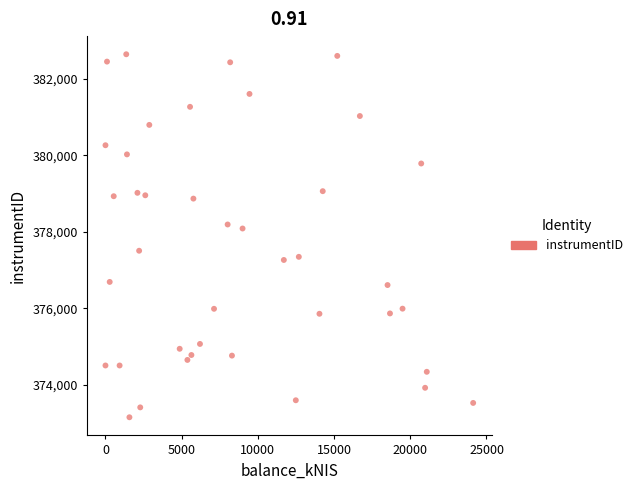

What is the range of X values (max minus min)?

24125.8